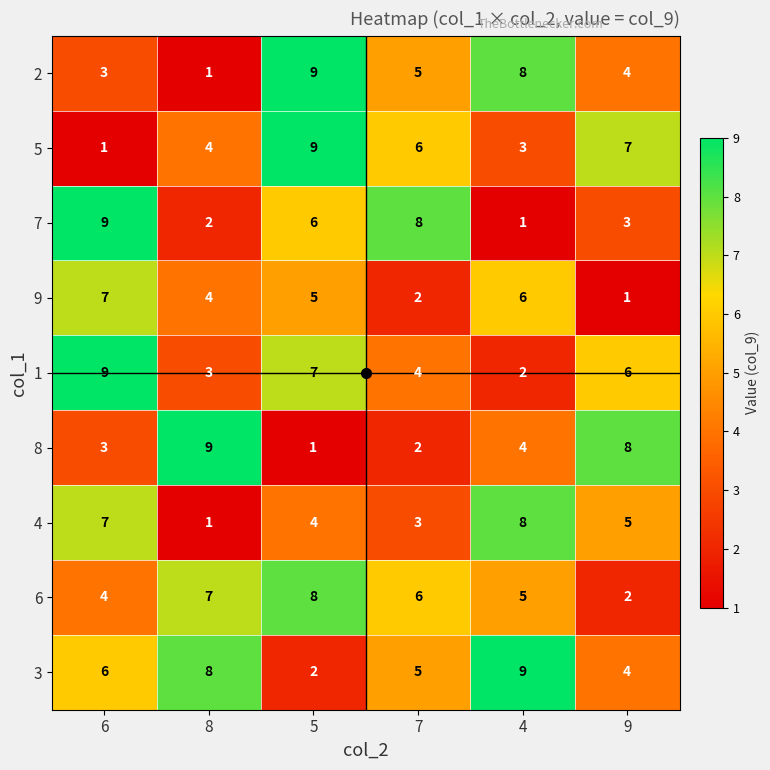

Which series has the largest total across all categories?

3